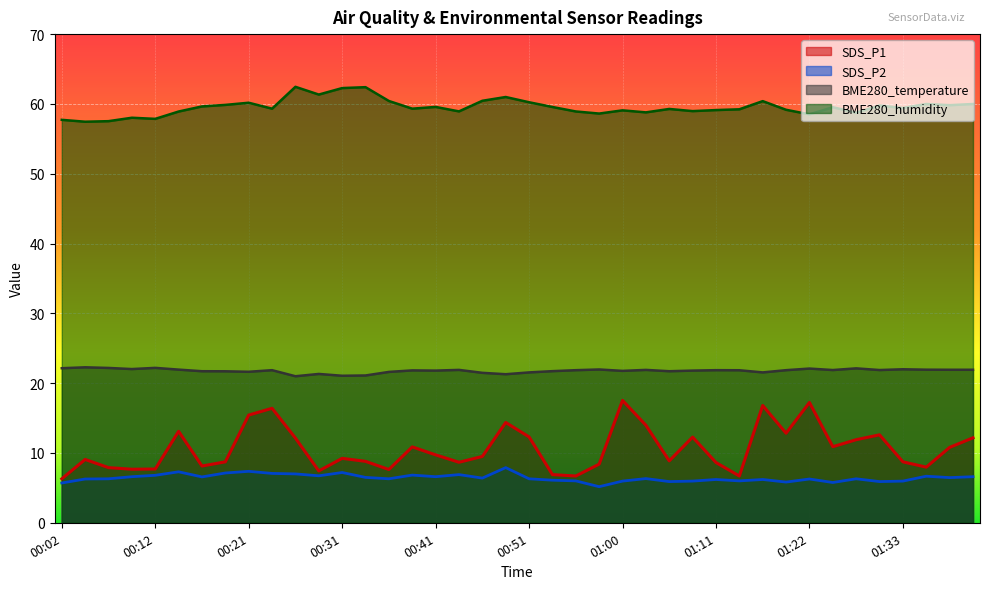

At which label does BME280_temperature first exceed 21?

00:02